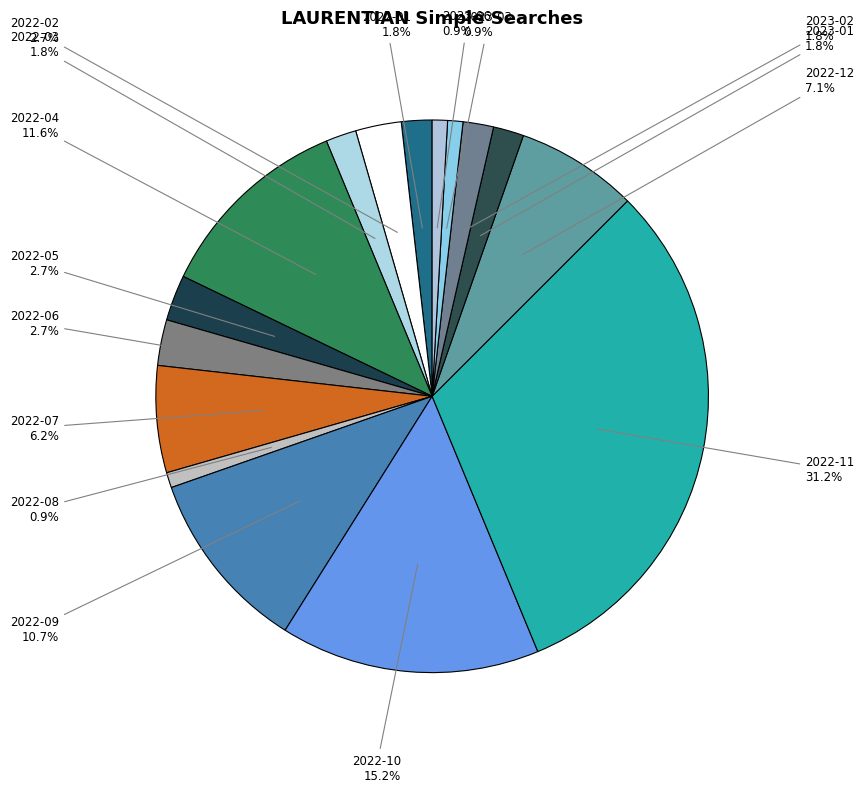

How many segments does this pie chart have?

16